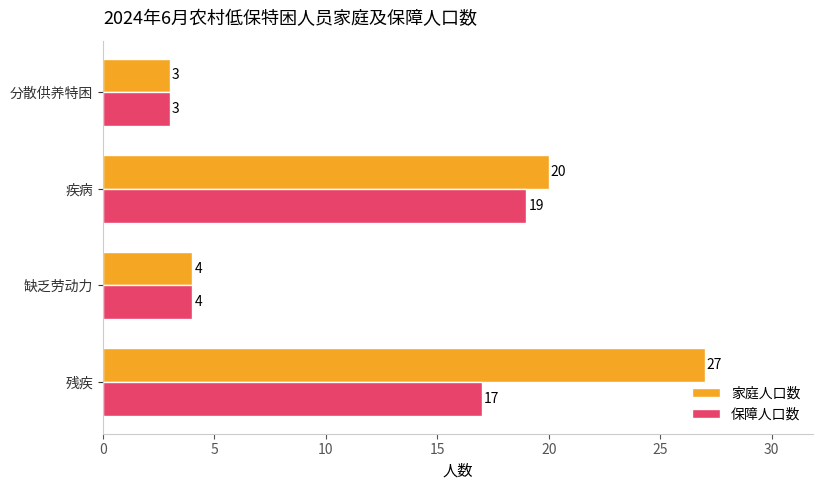

What is the approximate value of 家庭人口数 at 疾病?

20